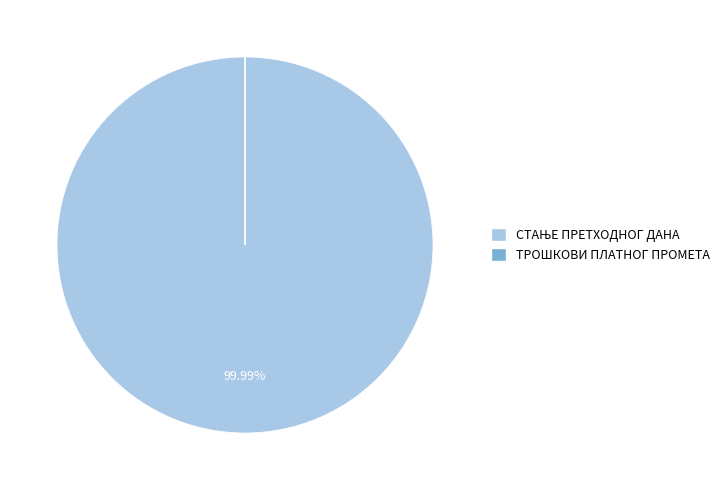

Is there any slice that represents more than half of the pie?

Yes